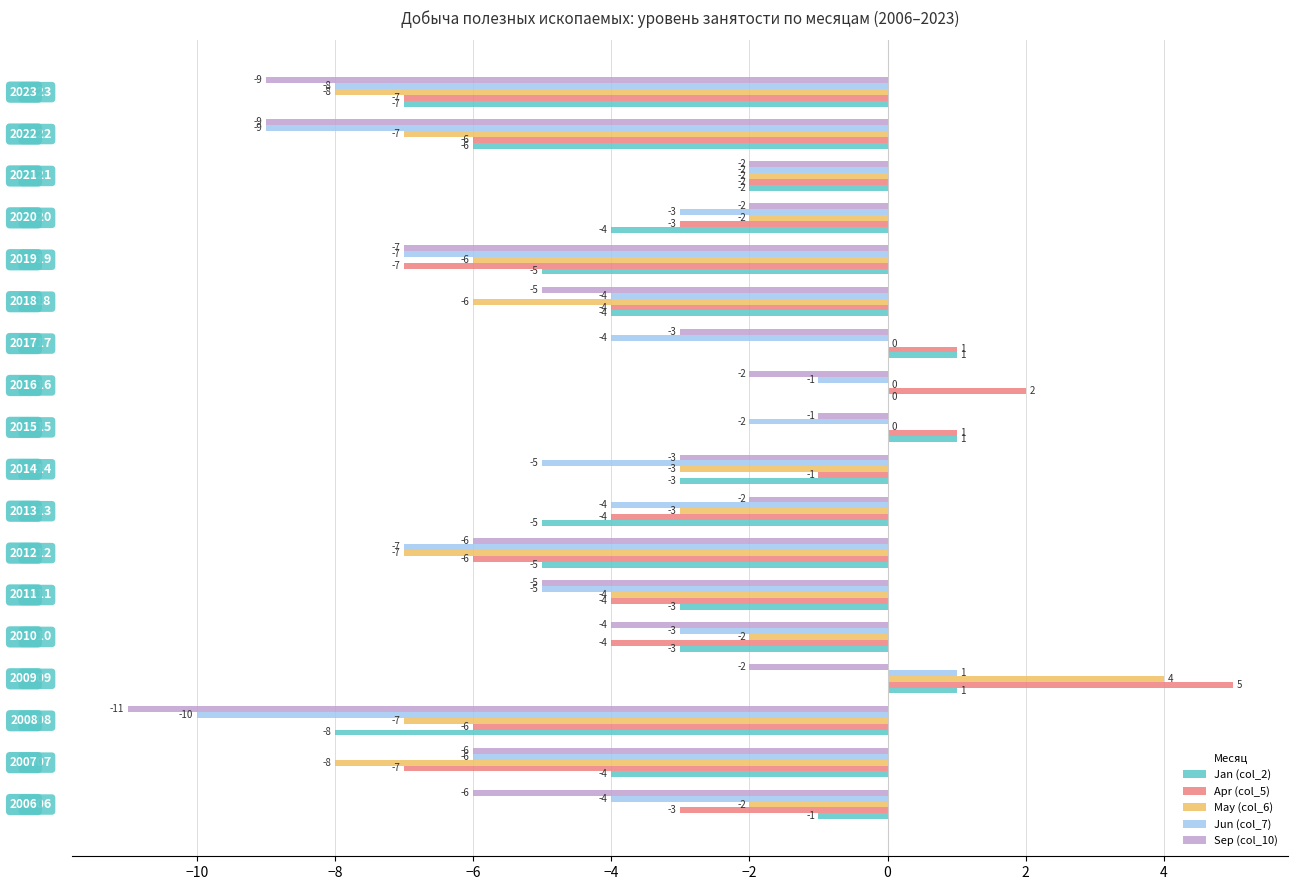

What is the maximum value shown in the chart?

5